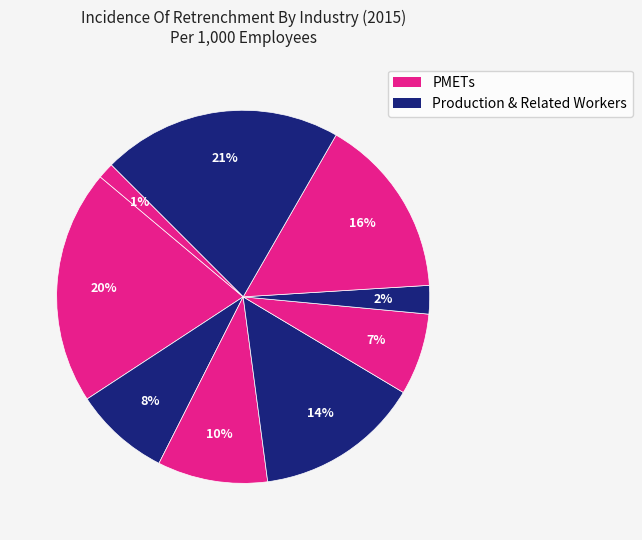

Count the number of slices in the pie.

9